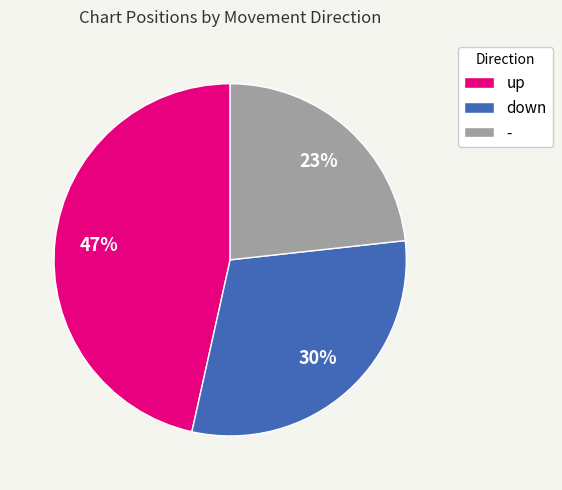

Which slice is the smallest?

-